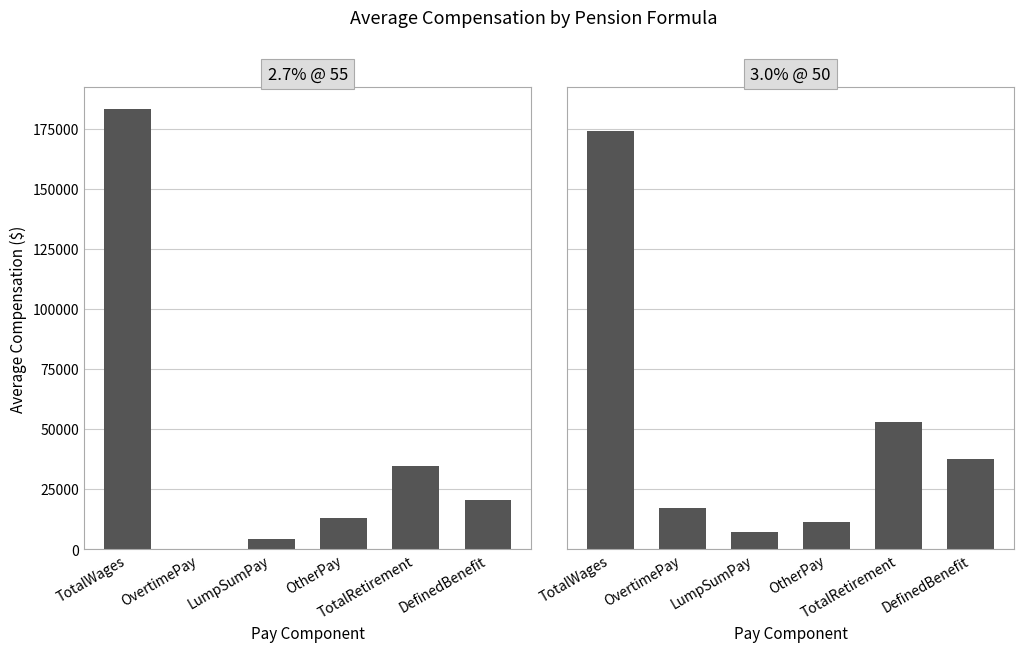

What is the label of the 4th bar from the left?

OtherPay